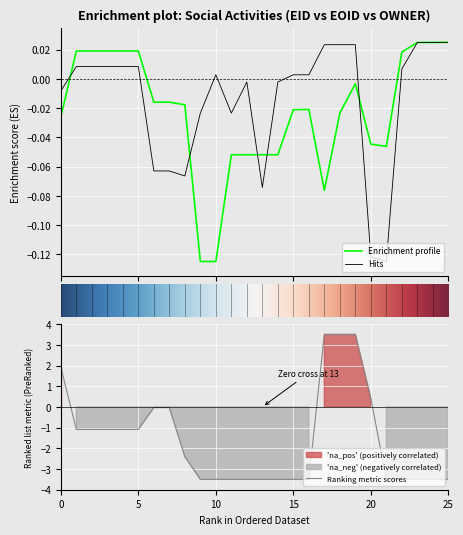

The value of Ranking metric scores at 0 is 1.9. True or false?

True